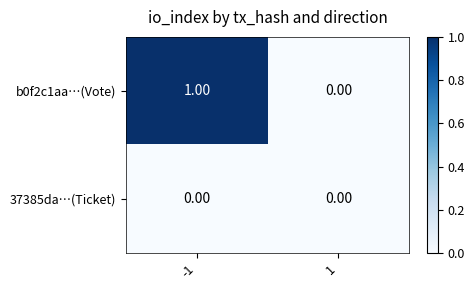

Which series has the largest range (max minus min)?

b0f2c1aa…(Vote)